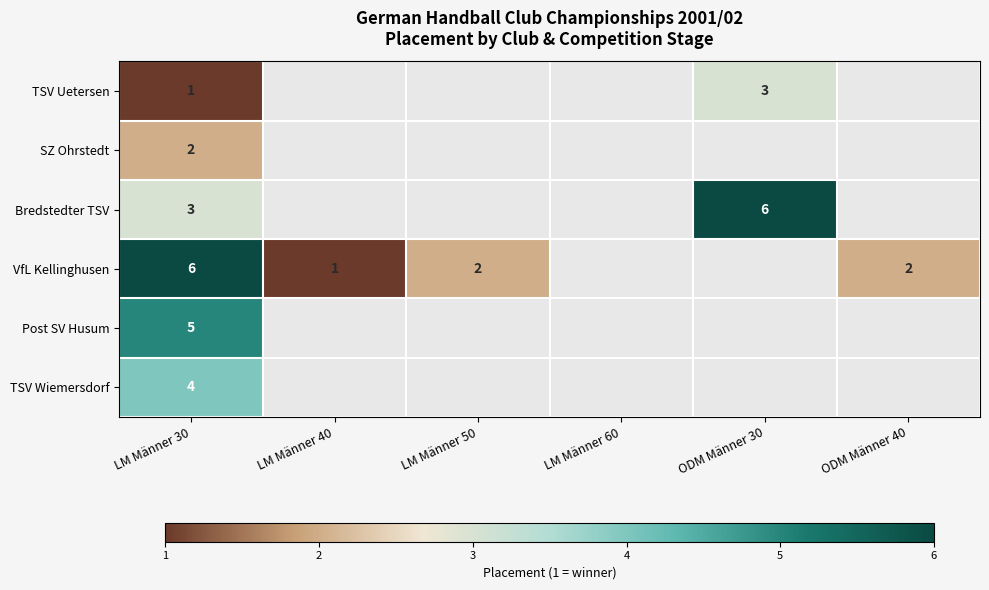

At which category does the chart reach its minimum across all series?

LM Männer 30